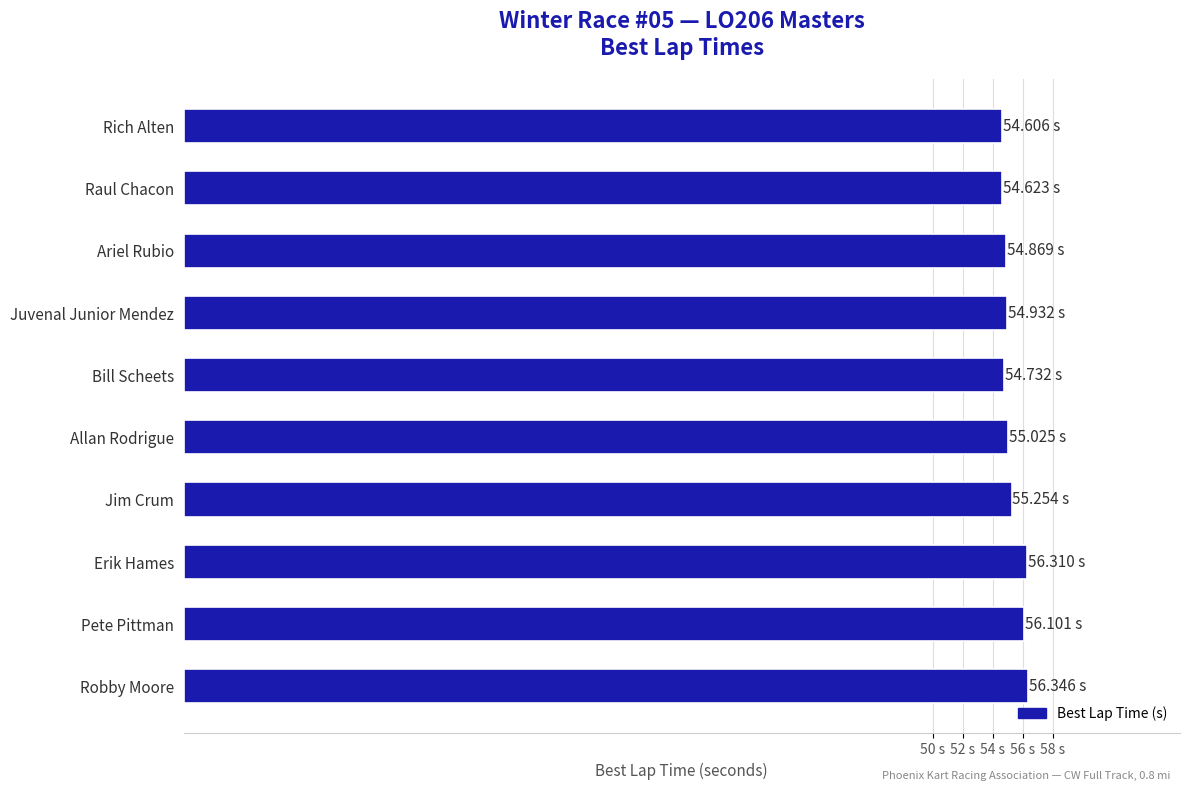

Are the bars horizontal?

Yes